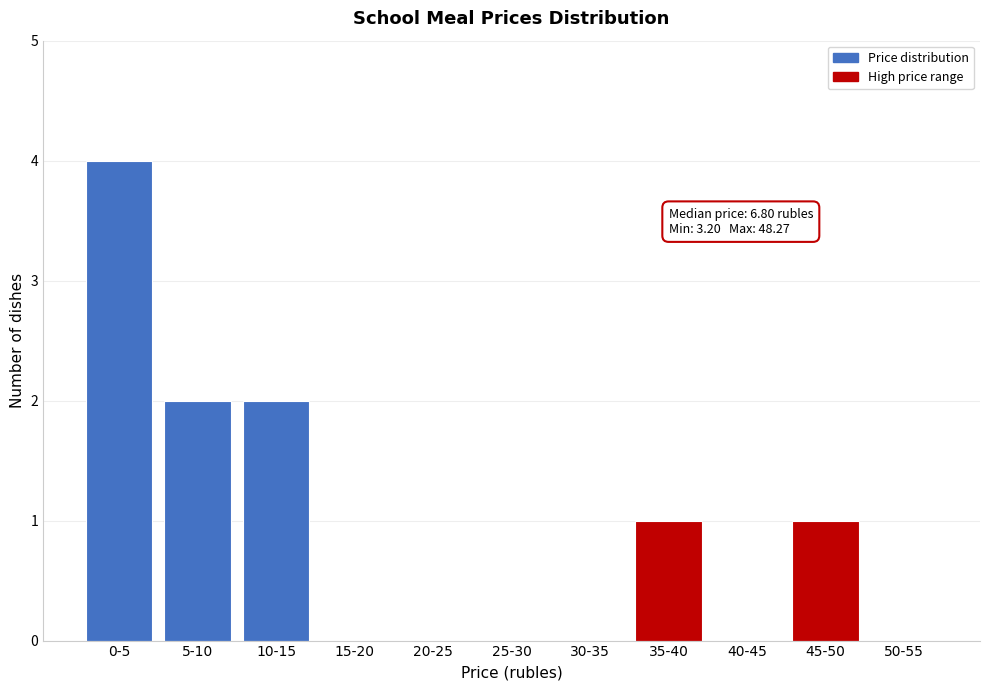

Reading left to right, transcribe all the data shown in this chart.

0-5=4	5-10=2	10-15=2	15-20=0	20-25=0	25-30=0	30-35=0	35-40=1	40-45=0	45-50=1	50-55=0